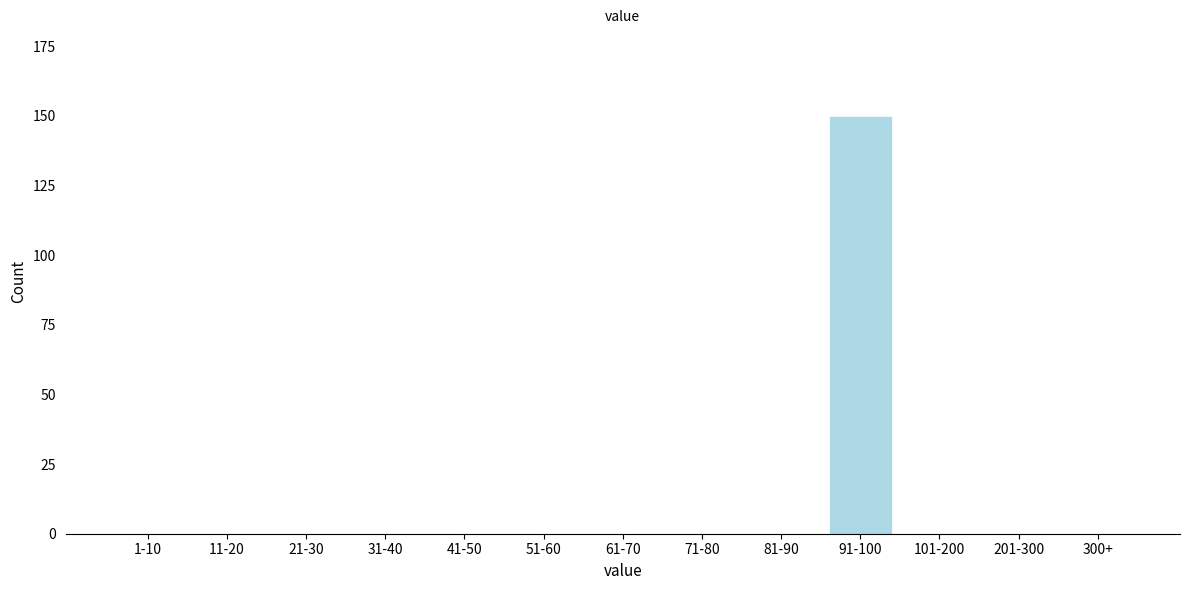

Reading left to right, extract all data points from this chart.

1-10=0	11-20=0	21-30=0	31-40=0	41-50=0	51-60=0	61-70=0	71-80=0	81-90=0	91-100=150	101-200=0	201-300=0	300+=0